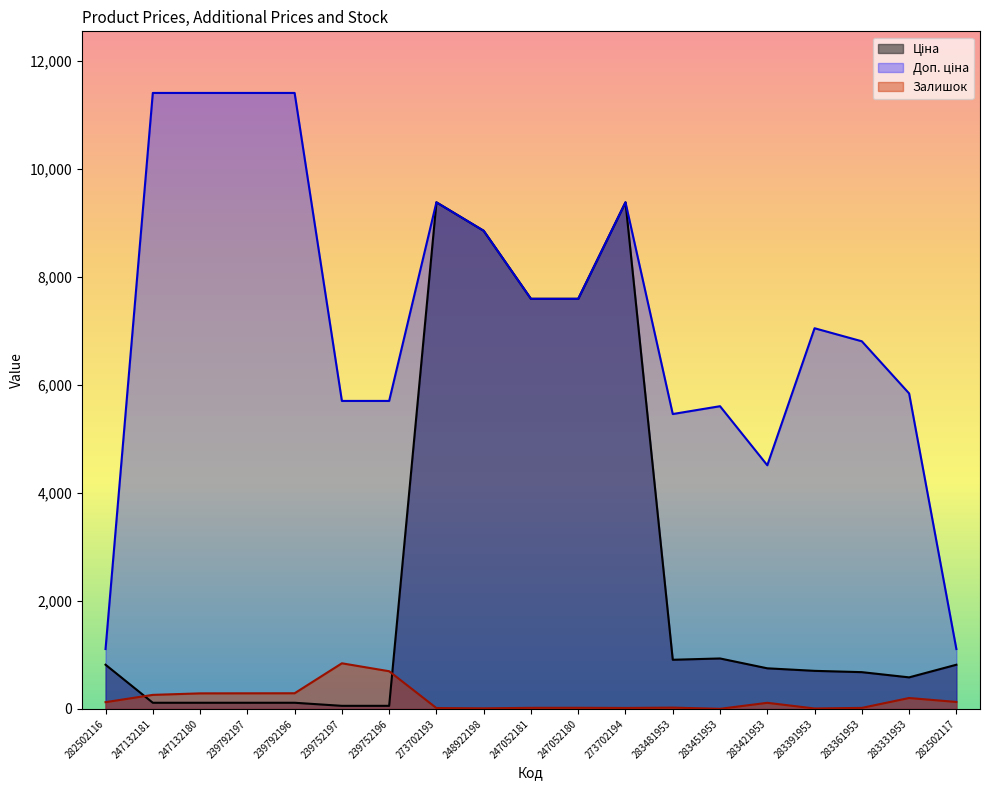

Reading left to right, what are all the values shown in this chart?

Ціна: 818.5	114.1	114.1	114.1	114.1	57.0	57.0	9384.0	8856.7	7596.5	7596.5	9384.0	910.4	934.5	752.2	705.1	681.0	584.4	818.5
Доп. ціна: 1109.2	11410.0	11410.0	11410.0	11410.0	5705.0	5705.0	9384.0	8856.7	7596.5	7596.5	9384.0	5462.3	5607.2	4513.3	7051.3	6809.8	5843.9	1109.2
Залишок: 125.0	260.0	288.0	289.0	290.0	845.0	698.0	16.0	11.0	20.0	21.0	18.0	24.0	2.0	113.0	8.0	19.0	202.0	129.0